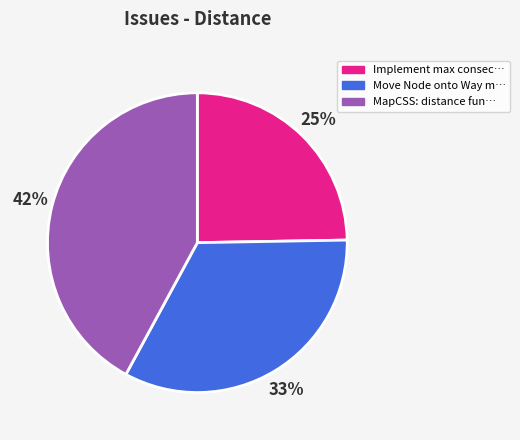

To the nearest percent, what is the difference between the largest and smallest slice percentages?

17%